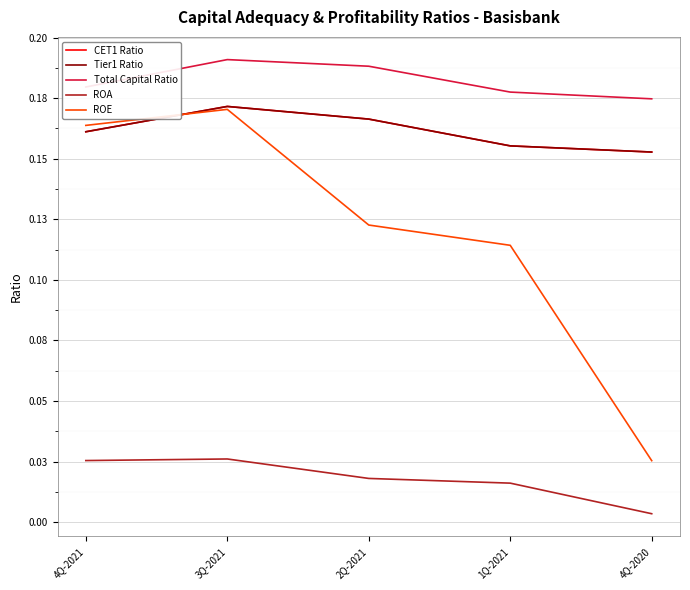

Which series has the largest total across all categories?

Total Capital Ratio